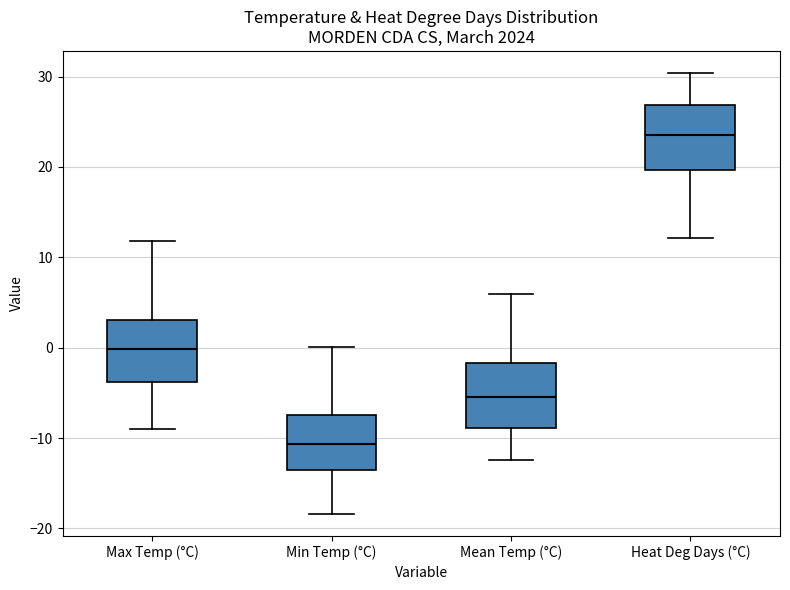

Where does the median line of the box for Max Temp (°C) sit on the y-axis? The values are not printed on the chart, so give them approximately, as read against the axis.

0